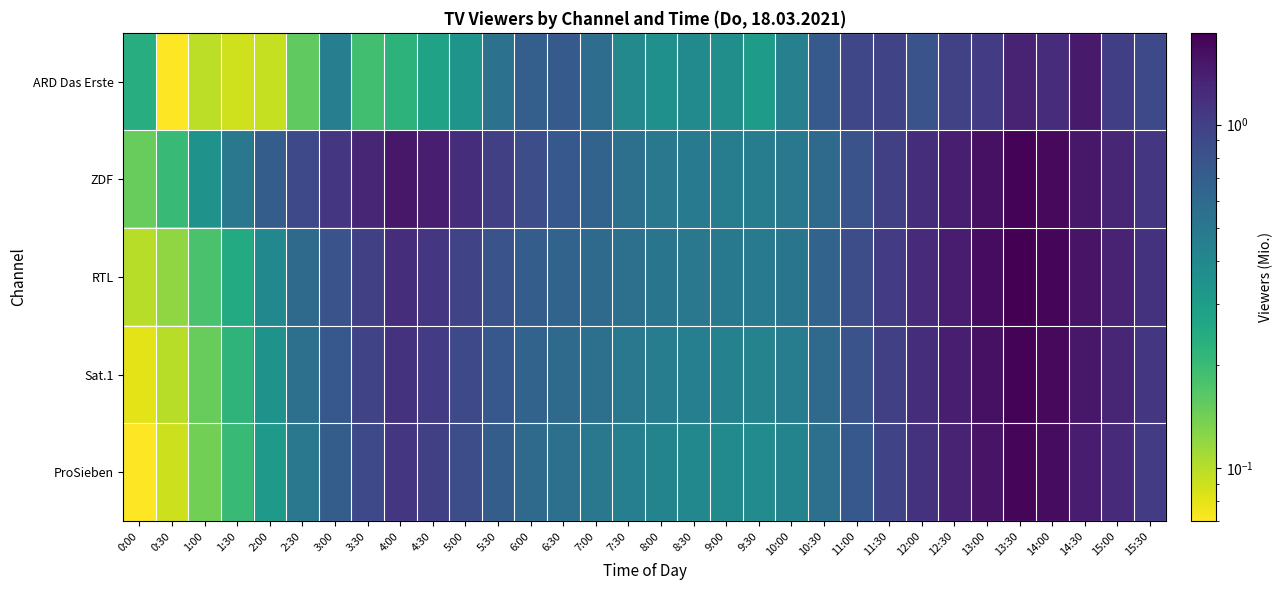

Reading left to right, transcribe all the data shown in this chart.

ARD Das Erste: 0:00=0.2	0:30=0.1	1:00=0.1	1:30=0.1	2:00=0.1	2:30=0.2	3:00=0.5	3:30=0.2	4:00=0.2	4:30=0.3	5:00=0.3	5:30=0.5	6:00=0.7	6:30=0.7	7:00=0.6	7:30=0.4	8:00=0.4	8:30=0.4	9:00=0.4	9:30=0.3	10:00=0.4	10:30=0.7	11:00=0.9	11:30=0.9	12:00=0.8	12:30=1.0	13:00=1.0	13:30=1.3	14:00=1.2	14:30=1.5	15:00=1.0	15:30=0.9
ZDF: 0:00=0.1	0:30=0.2	1:00=0.3	1:30=0.5	2:00=0.7	2:30=0.9	3:00=1.1	3:30=1.3	4:00=1.5	4:30=1.4	5:00=1.2	5:30=1.0	6:00=0.8	6:30=0.8	7:00=0.7	7:30=0.6	8:00=0.5	8:30=0.5	9:00=0.5	9:30=0.5	10:00=0.5	10:30=0.6	11:00=0.8	11:30=1.0	12:00=1.2	12:30=1.4	13:00=1.6	13:30=1.8	14:00=1.7	14:30=1.5	15:00=1.3	15:30=1.1
RTL: 0:00=0.1	0:30=0.1	1:00=0.2	1:30=0.2	2:00=0.4	2:30=0.6	3:00=0.8	3:30=1.0	4:00=1.2	4:30=1.1	5:00=0.9	5:30=0.8	6:00=0.7	6:30=0.7	7:00=0.6	7:30=0.6	8:00=0.5	8:30=0.5	9:00=0.5	9:30=0.5	10:00=0.5	10:30=0.7	11:00=0.8	11:30=1.1	12:00=1.2	12:30=1.4	13:00=1.6	13:30=1.9	14:00=1.8	14:30=1.6	15:00=1.4	15:30=1.1
Sat.1: 0:00=0.1	0:30=0.1	1:00=0.1	1:30=0.2	2:00=0.3	2:30=0.6	3:00=0.8	3:30=0.9	4:00=1.1	4:30=1.1	5:00=0.9	5:30=0.8	6:00=0.7	6:30=0.6	7:00=0.6	7:30=0.5	8:00=0.5	8:30=0.5	9:00=0.4	9:30=0.4	10:00=0.5	10:30=0.6	11:00=0.8	11:30=1.0	12:00=1.2	12:30=1.4	13:00=1.6	13:30=1.8	14:00=1.7	14:30=1.5	15:00=1.3	15:30=1.1
ProSieben: 0:00=0.1	0:30=0.1	1:00=0.1	1:30=0.2	2:00=0.3	2:30=0.5	3:00=0.7	3:30=0.9	4:00=1.1	4:30=1.0	5:00=0.8	5:30=0.7	6:00=0.6	6:30=0.6	7:00=0.5	7:30=0.5	8:00=0.4	8:30=0.4	9:00=0.4	9:30=0.4	10:00=0.4	10:30=0.6	11:00=0.8	11:30=0.9	12:00=1.1	12:30=1.4	13:00=1.6	13:30=1.8	14:00=1.6	14:30=1.4	15:00=1.2	15:30=1.1